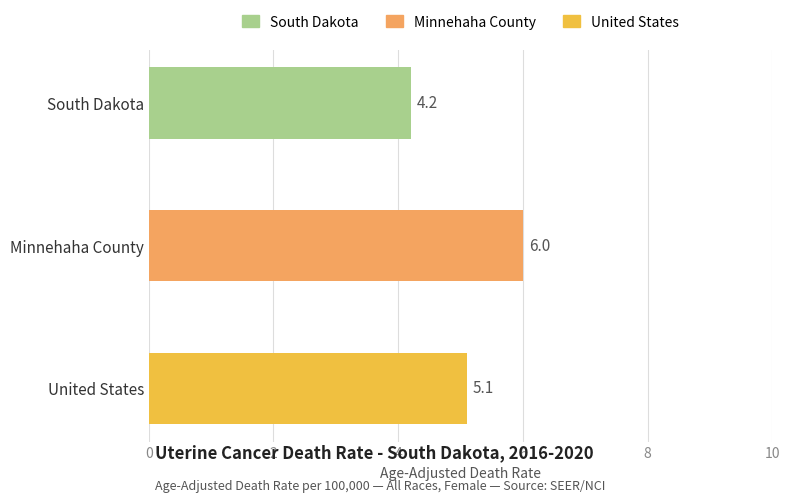

What is the sum of all values?

15.3